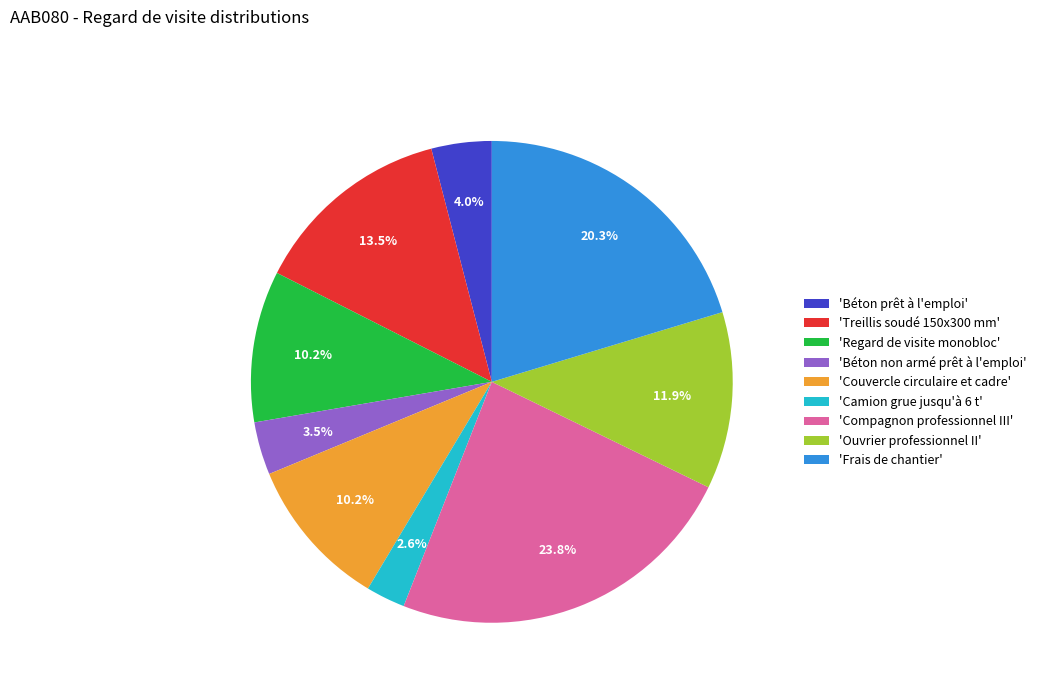

Which slice is the smallest?

'Camion grue jusqu'à 6 t'